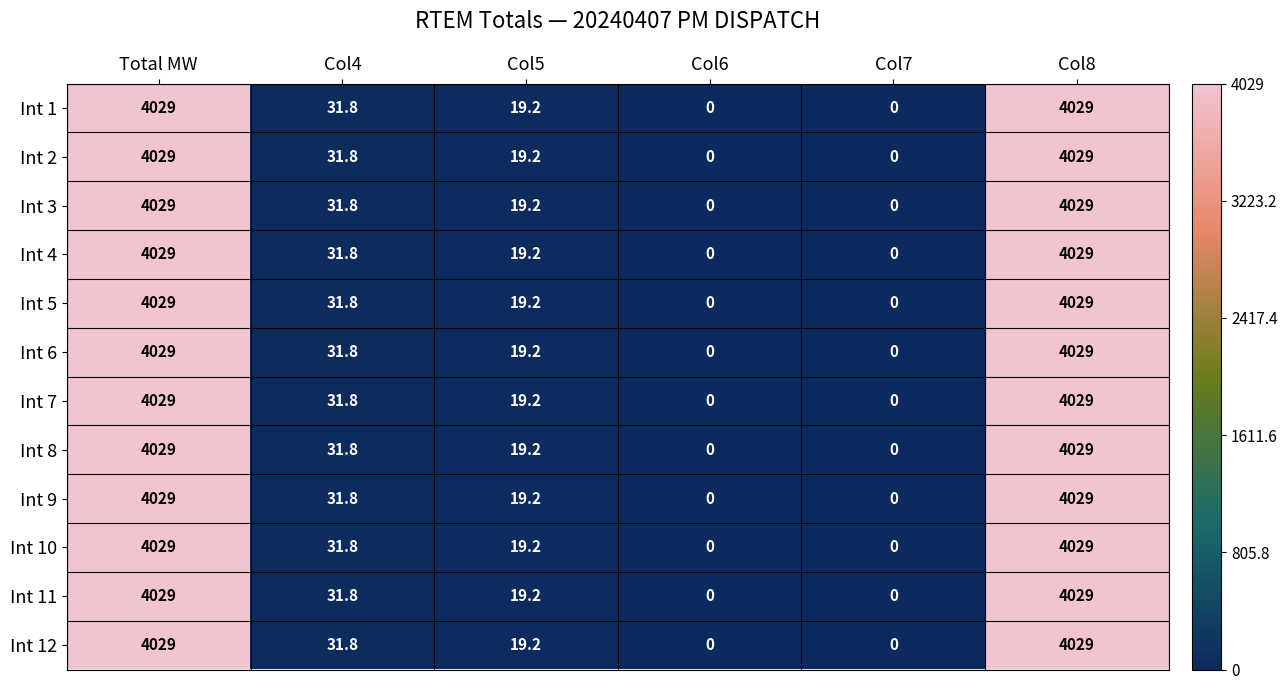

The value of Int 8 at Col4 is 11.0. True or false?

False